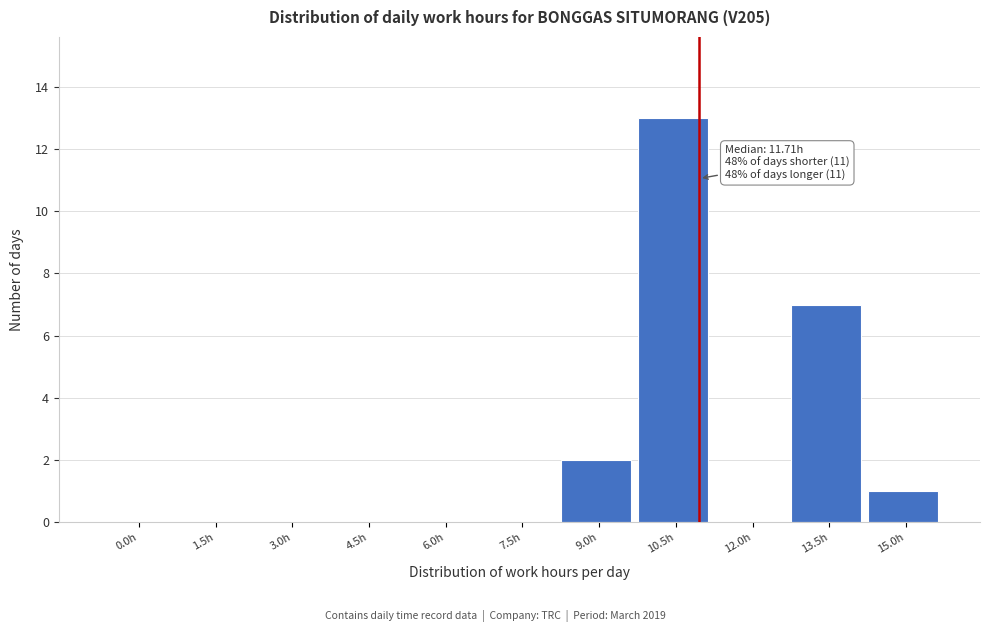

Reading left to right, extract all data points from this chart.

0.0h=0	1.5h=0	3.0h=0	4.5h=0	6.0h=0	7.5h=0	9.0h=2	10.5h=13	12.0h=0	13.5h=7	15.0h=1